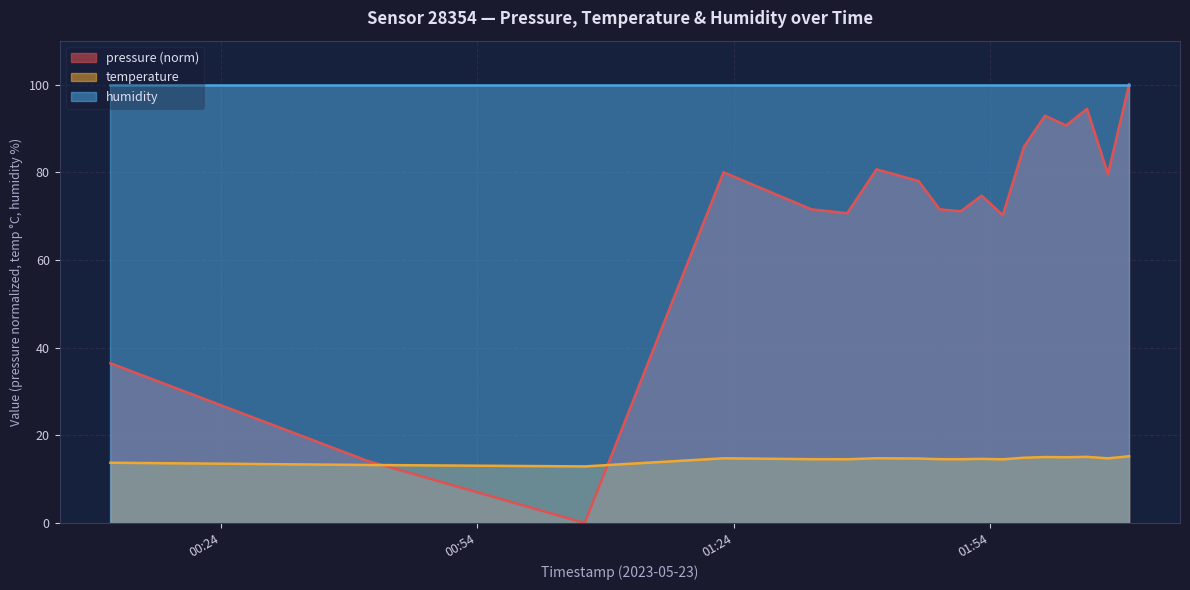

What position from the right is 2023-05-23T01:33:04?

15